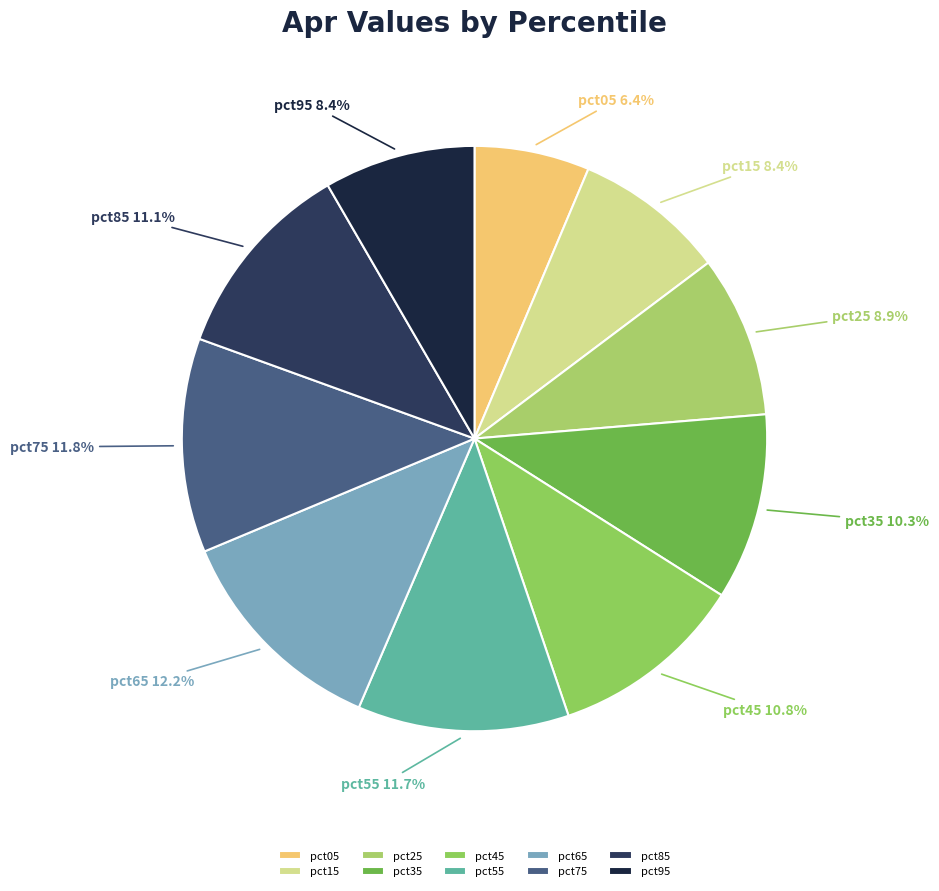

Is the sum of pct15 and pct25 greater than half?

No